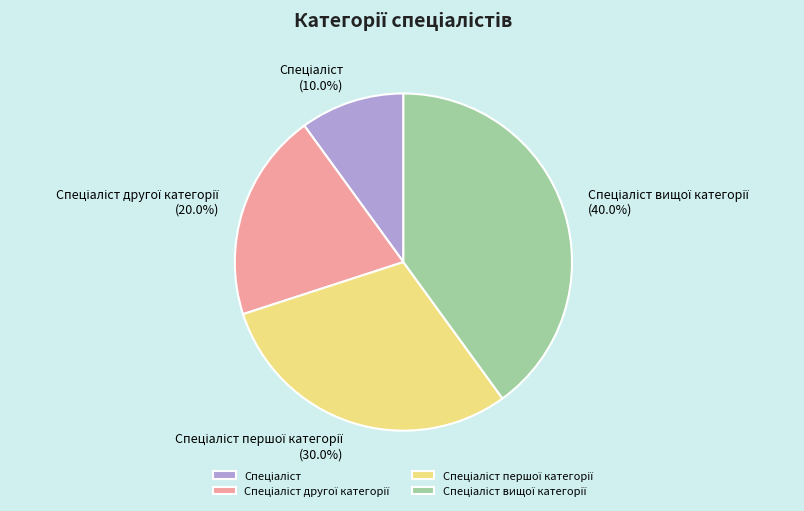

Is there any slice that represents more than half of the pie?

No